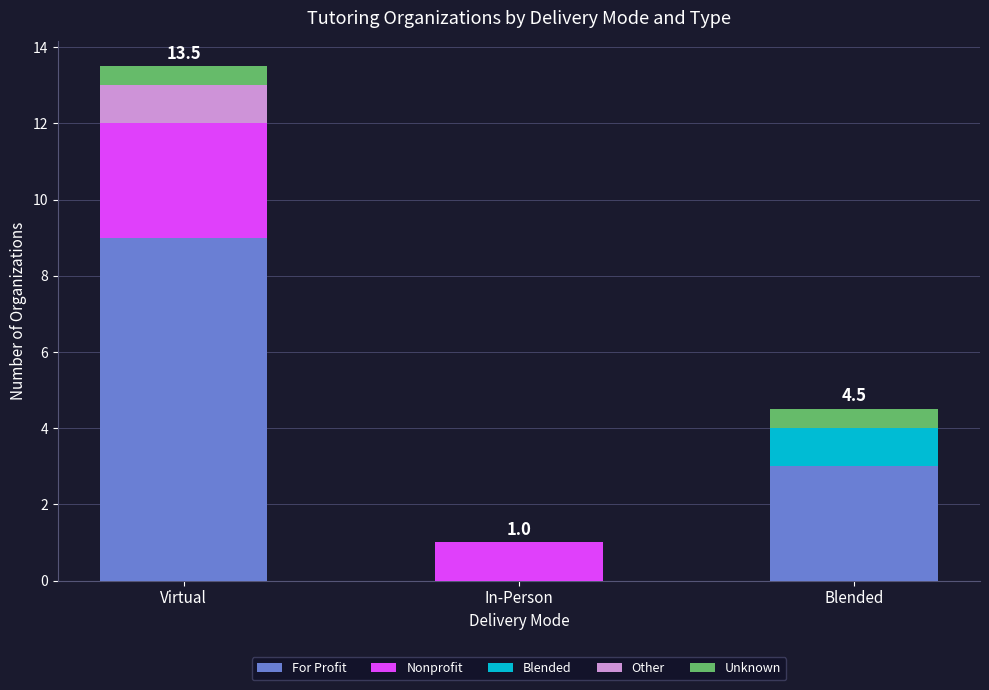

At which label does For Profit reach its peak?

Virtual